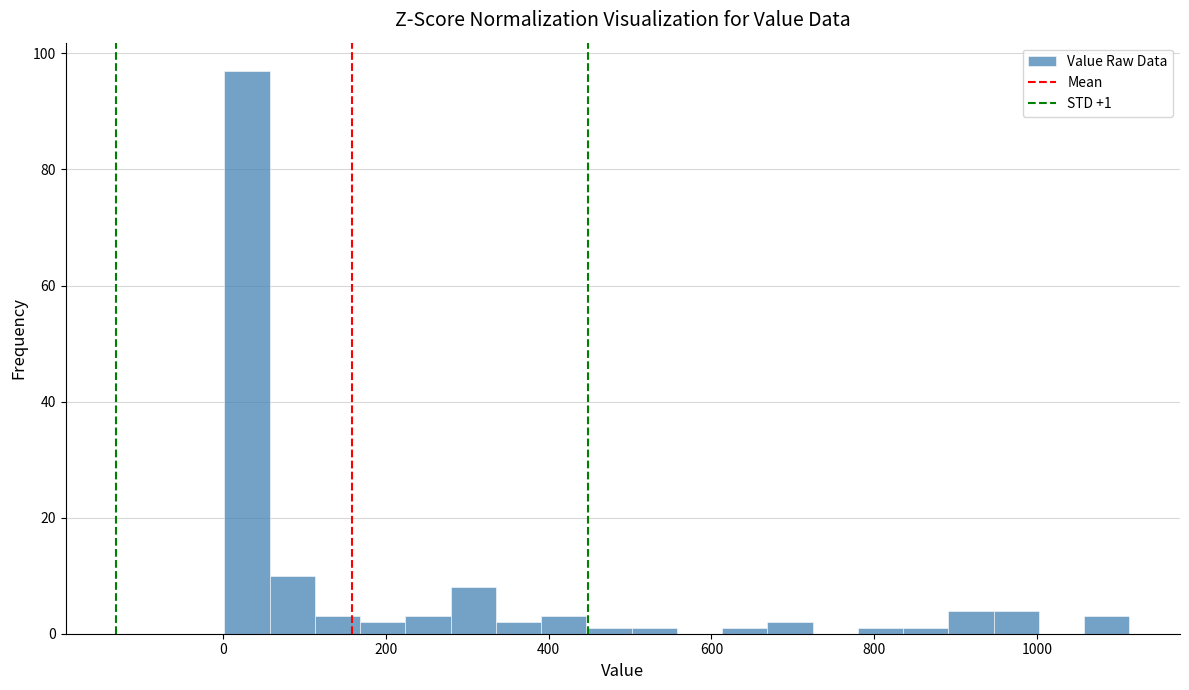

Around what value on the x-axis is the tallest bar? Give the approximate position of its centre, as read against the axis.

20